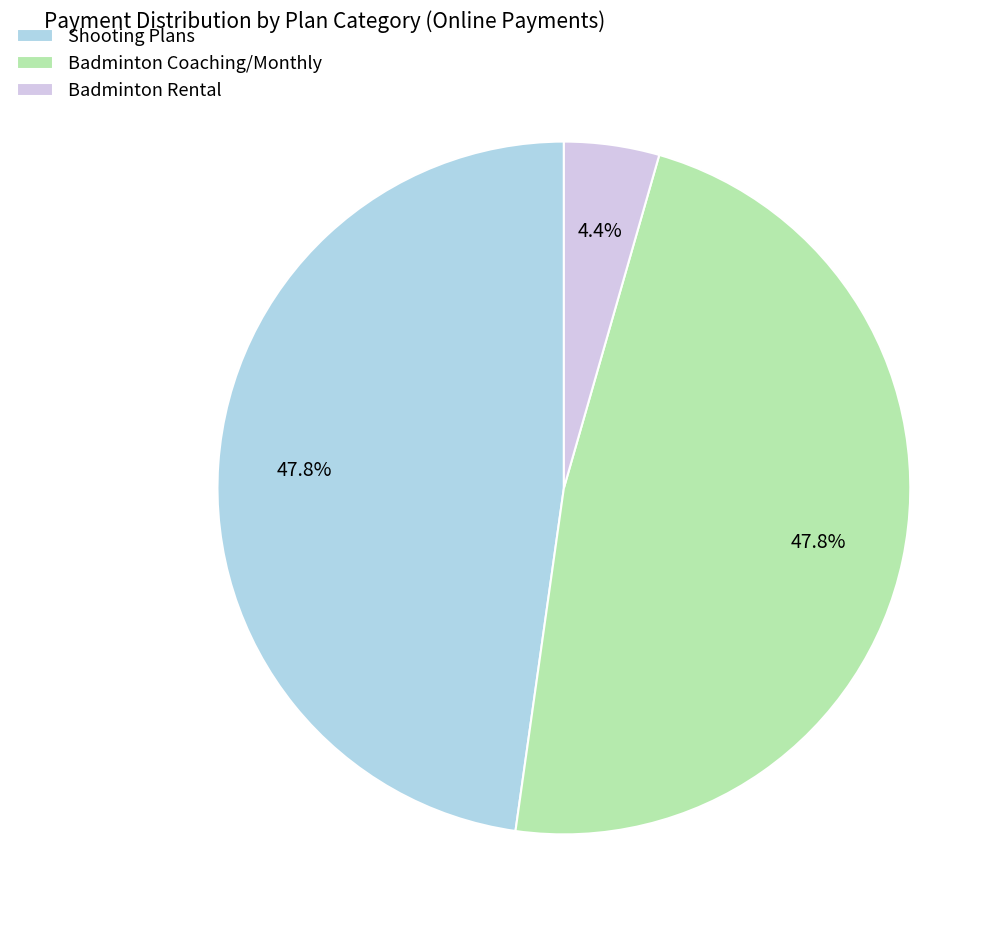

Does Badminton Coaching/Monthly represent more than half of the total?

No